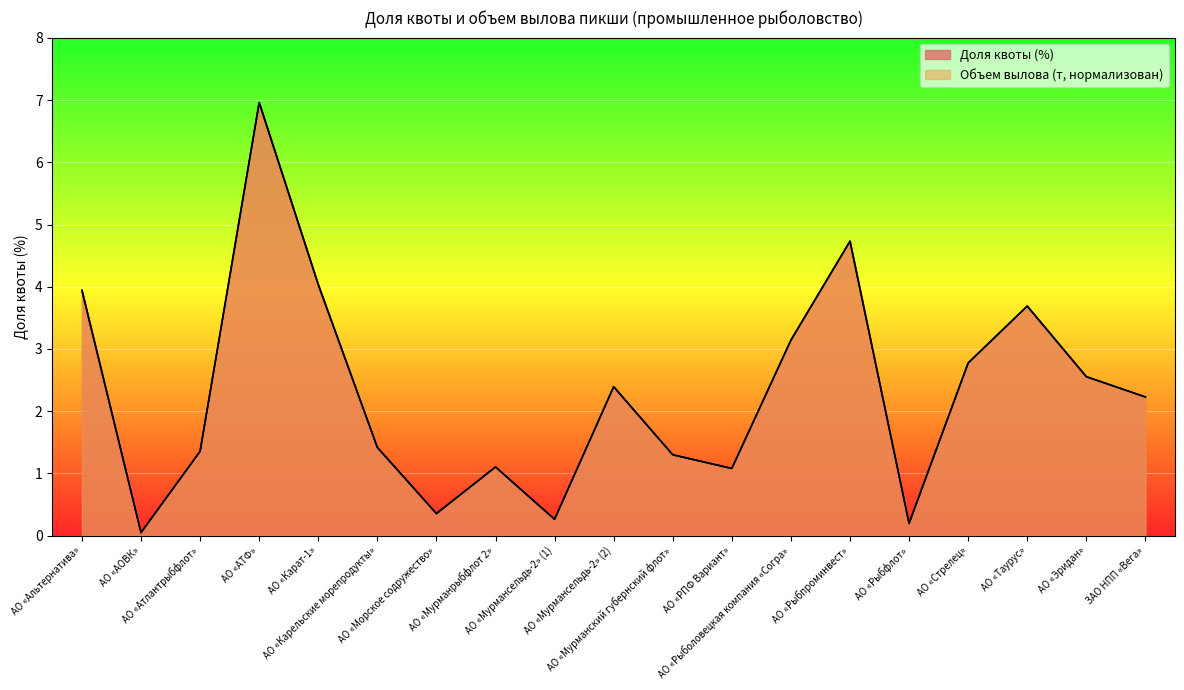

The Доля квоты (%) series shows 2.6 at АО «Эридан». True or false?

True